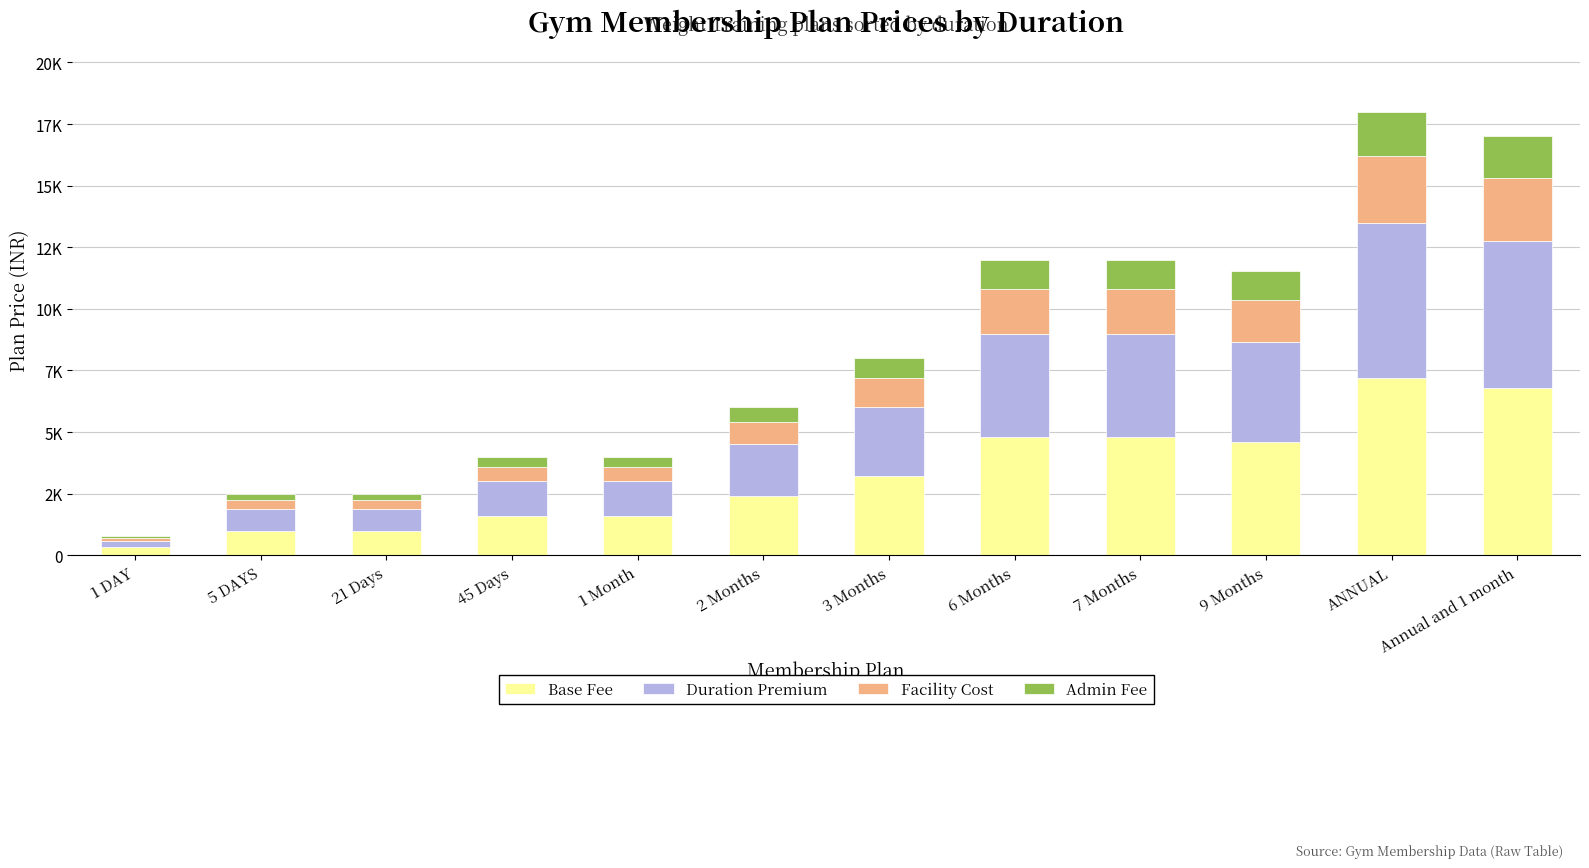

Are the bars horizontal?

No